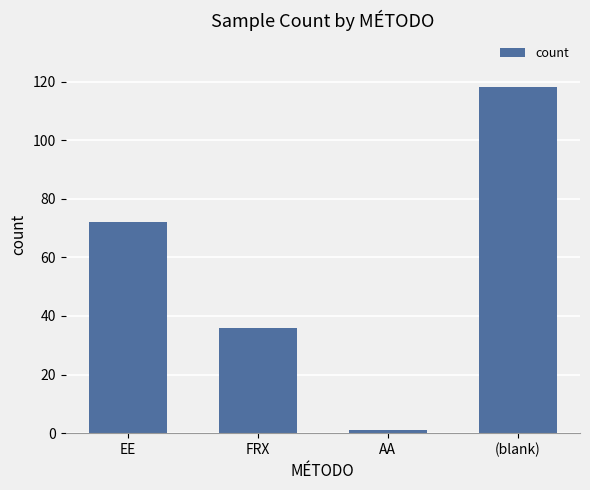

Which has a higher value, (blank) or AA?

(blank)